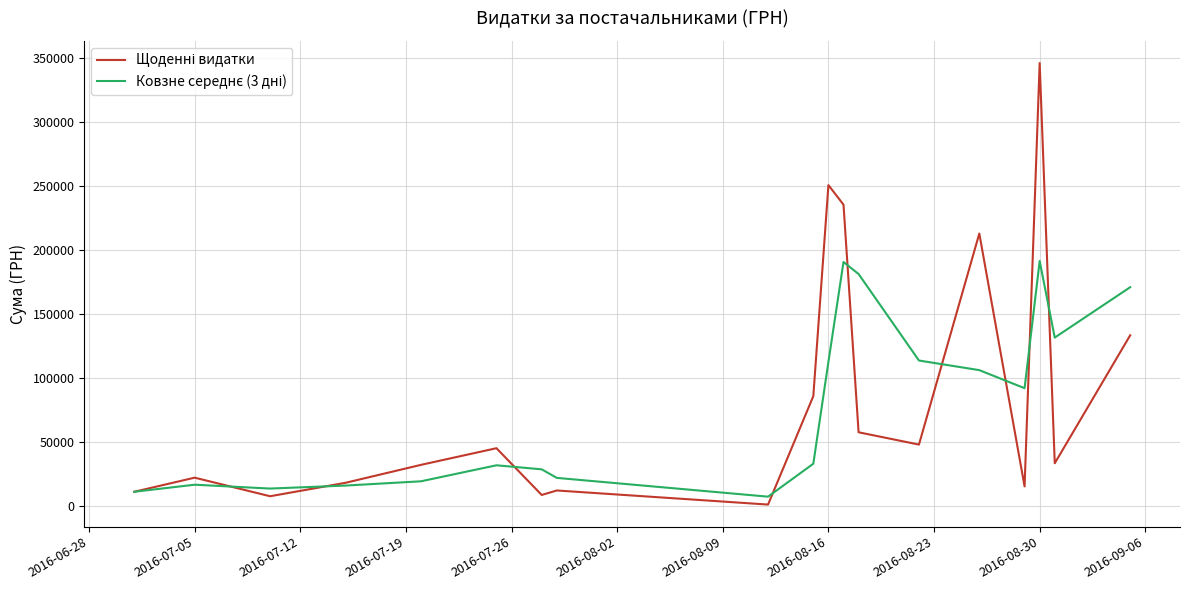

True or false: Ковзне середнє (3 дні) and Щоденні видатки cross at least once.

True